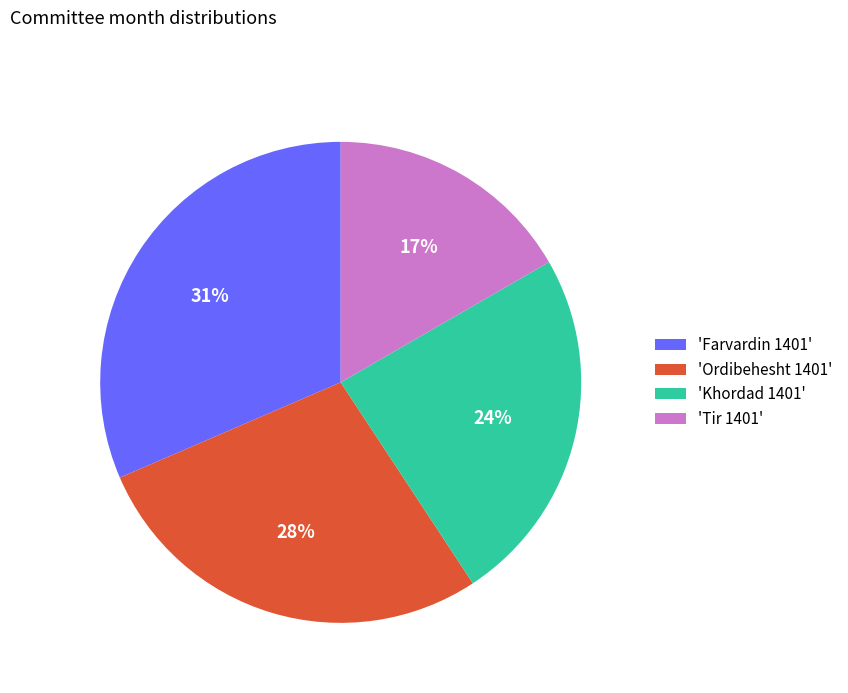

Which has a higher value, 'Khordad 1401' or 'Farvardin 1401'?

'Farvardin 1401'